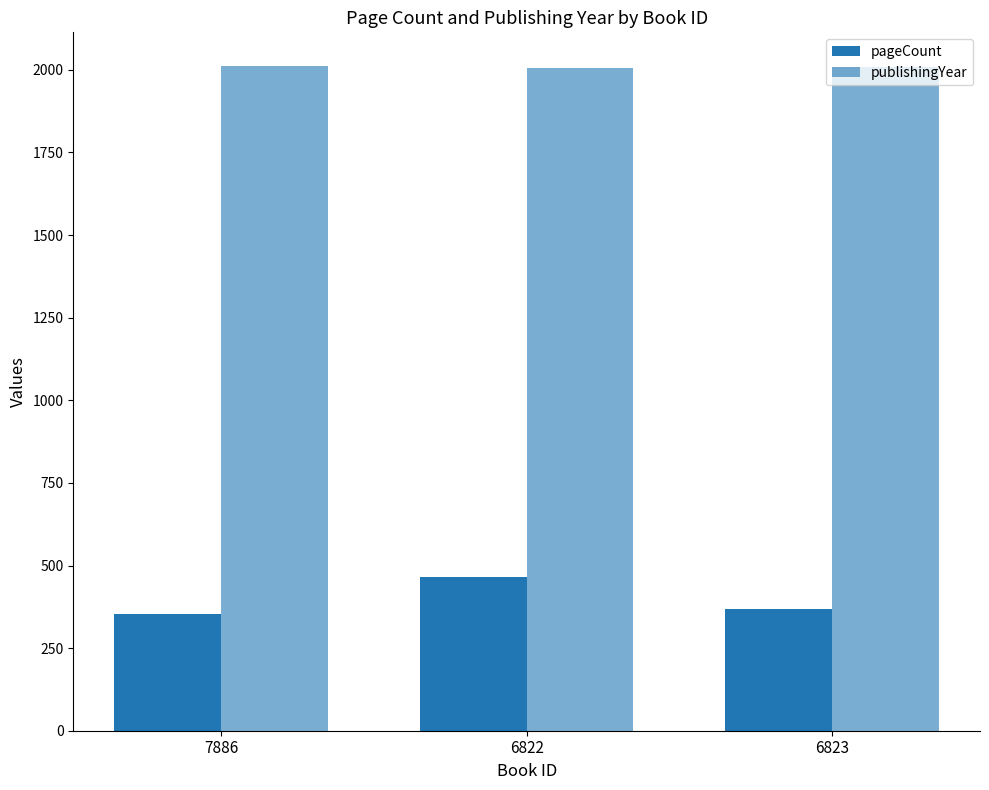

At which category does the chart reach its minimum across all series?

7886